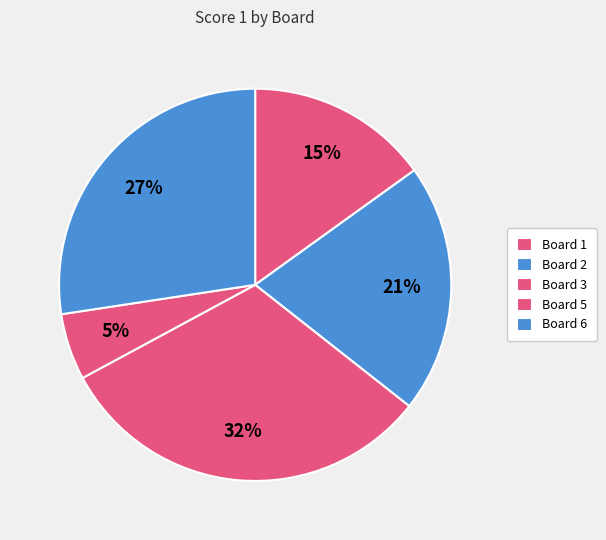

Count the number of slices in the pie.

5